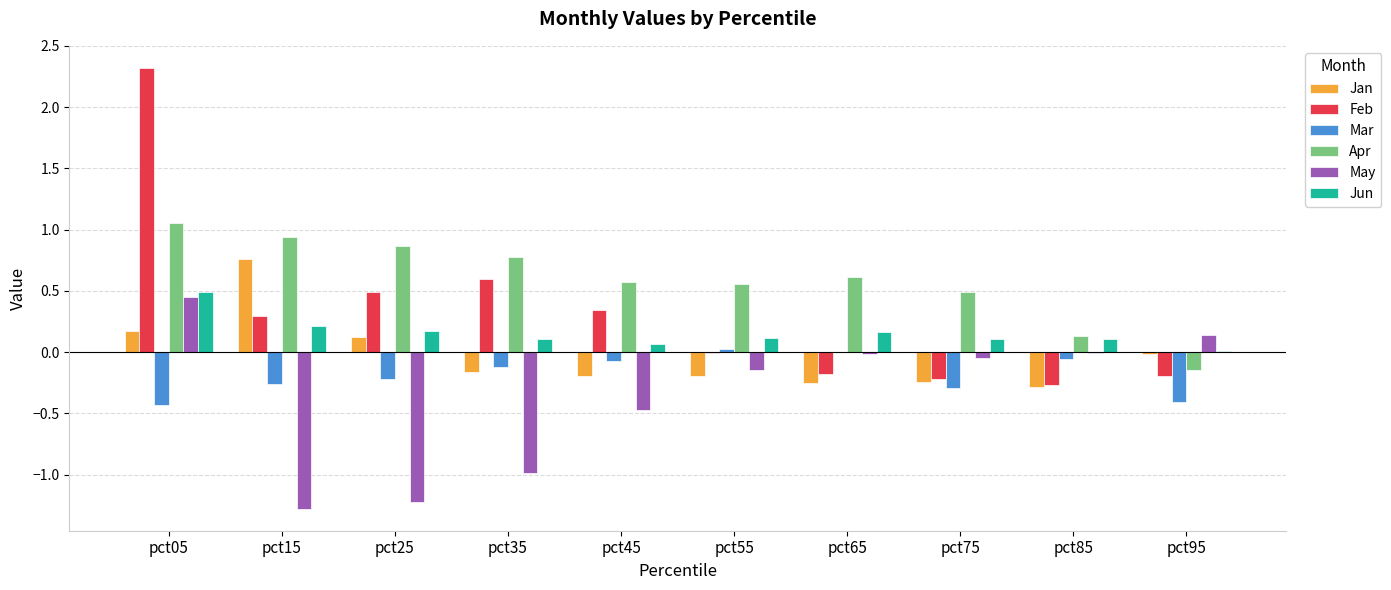

Is it true that Jun equals 0.5 at pct05?

True